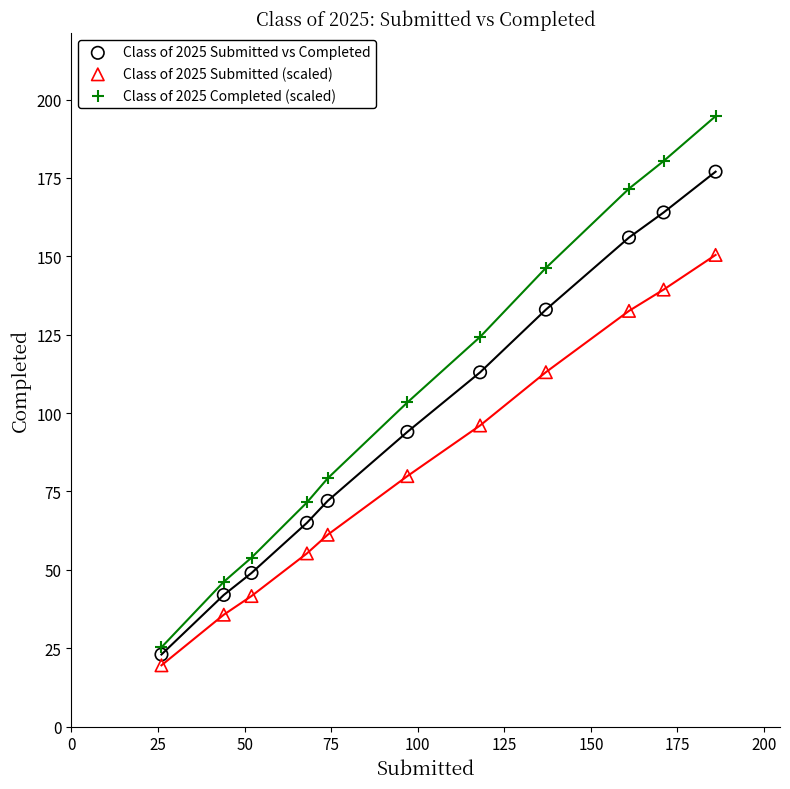

What are all the series names shown in the legend?

Class of 2025 Submitted vs Completed, Class of 2025 Submitted (scaled), Class of 2025 Completed (scaled)